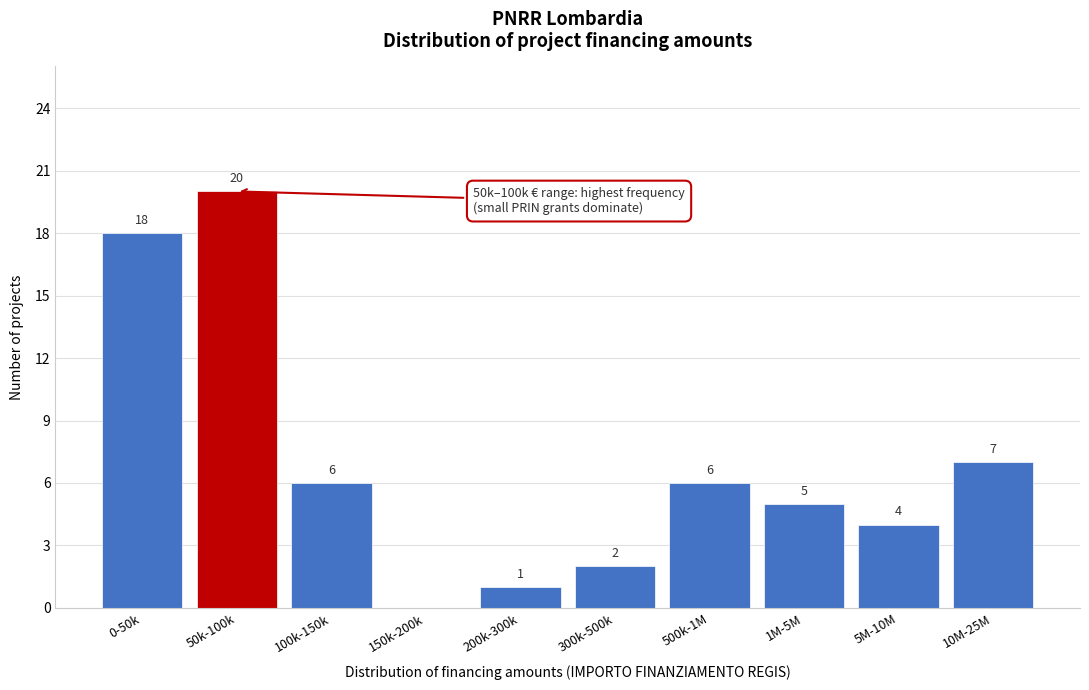

Reading left to right, what are all the values shown in this chart?

0-50k=18	50k-100k=20	100k-150k=6	150k-200k=0	200k-300k=1	300k-500k=2	500k-1M=6	1M-5M=5	5M-10M=4	10M-25M=7